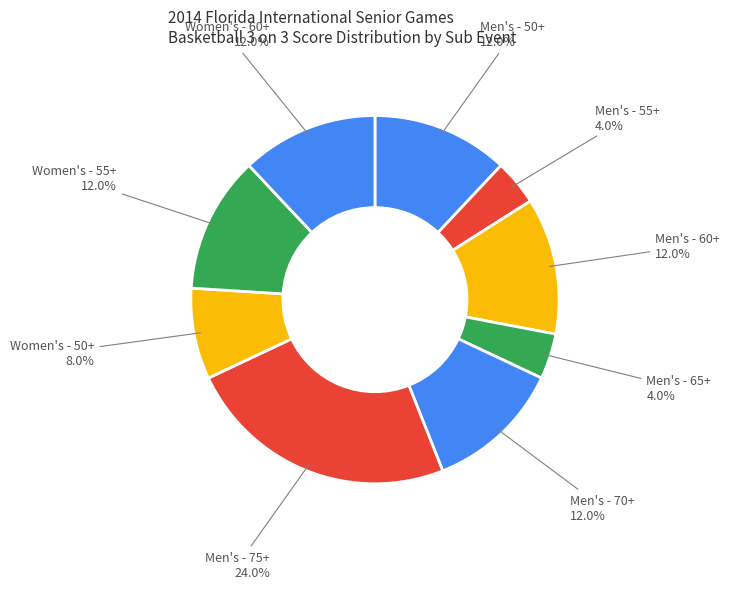

To the nearest percent, what is the average slice percentage?

11%